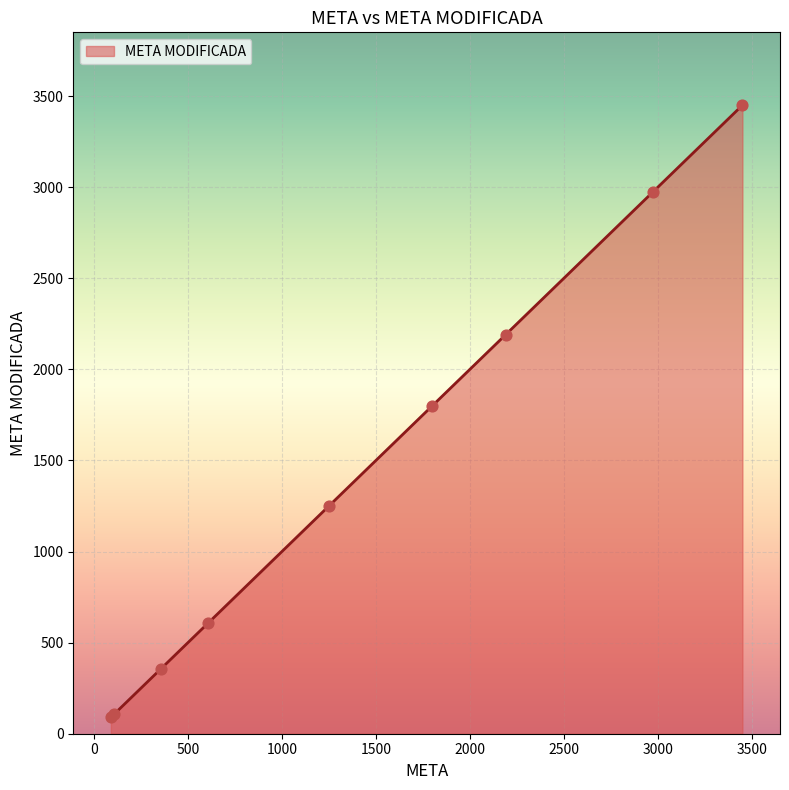

What is the difference between the maximum and minimum values?

3360